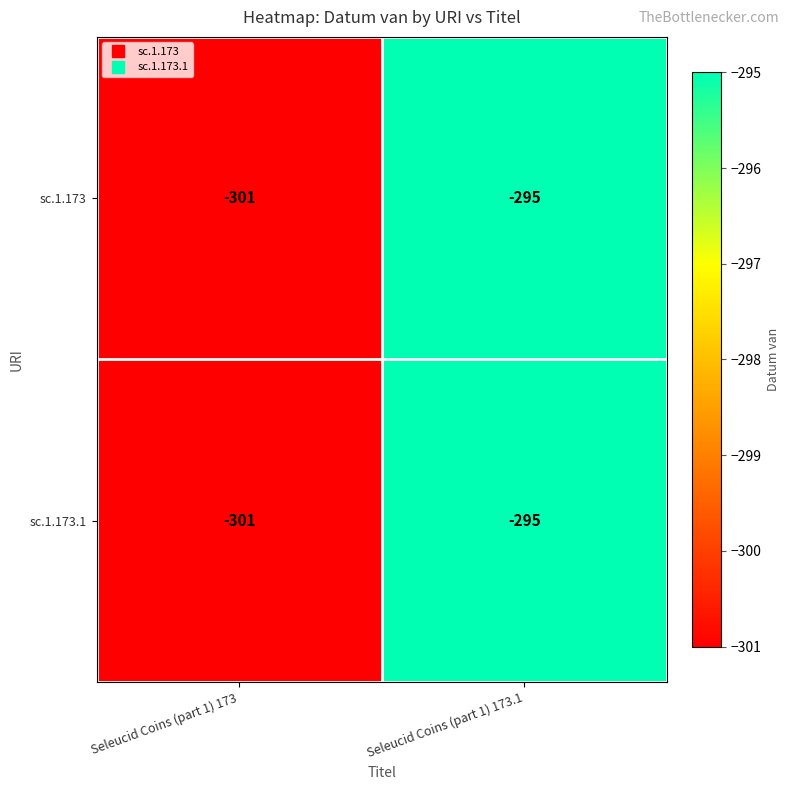

At which category is the sum across all series the highest?

Seleucid Coins (part 1) 173.1